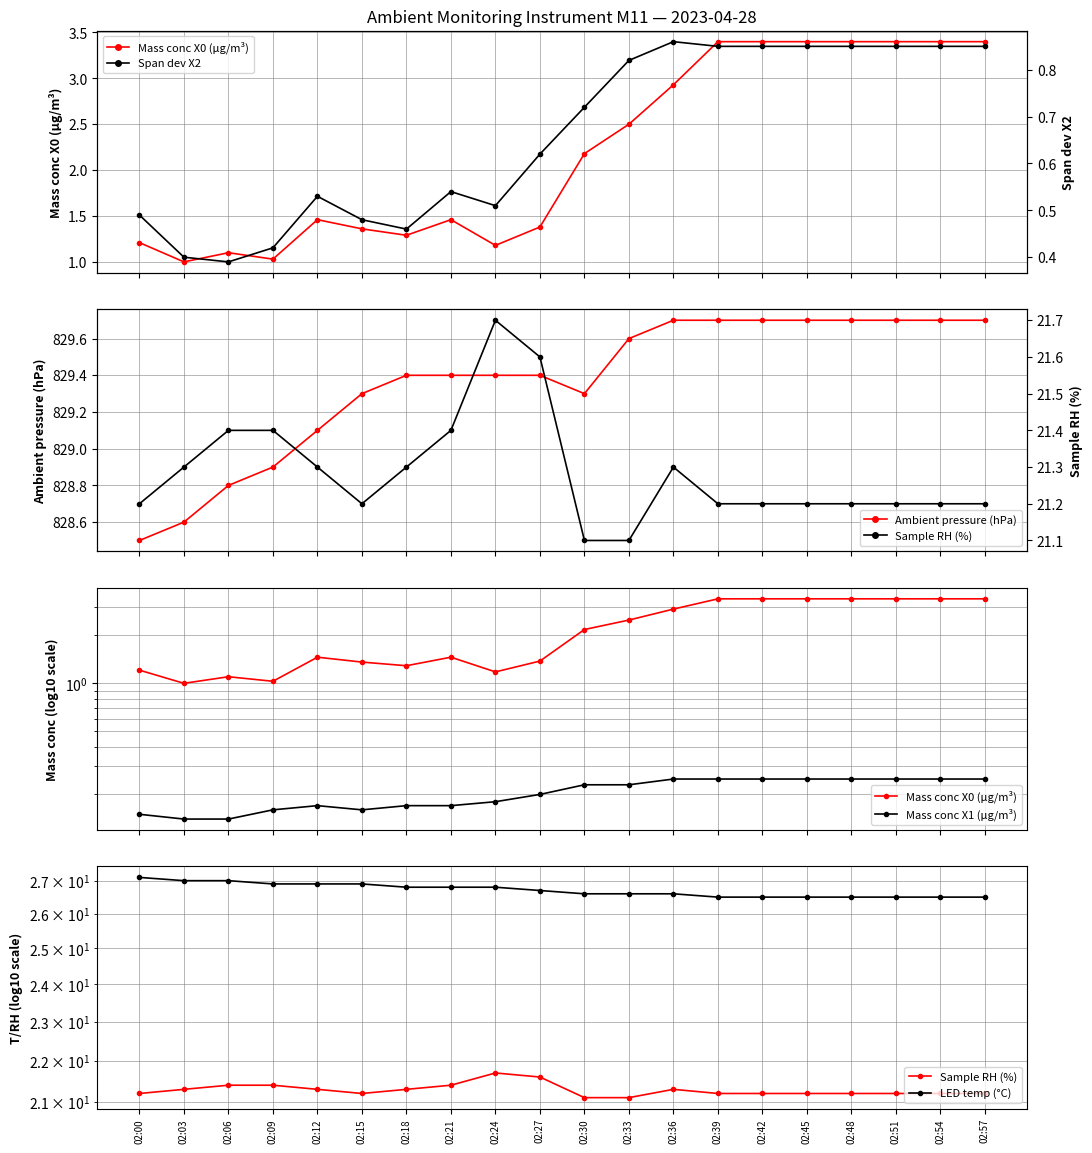

What is the value of the Sample RH (%) point at the 1st from the left?

21.2